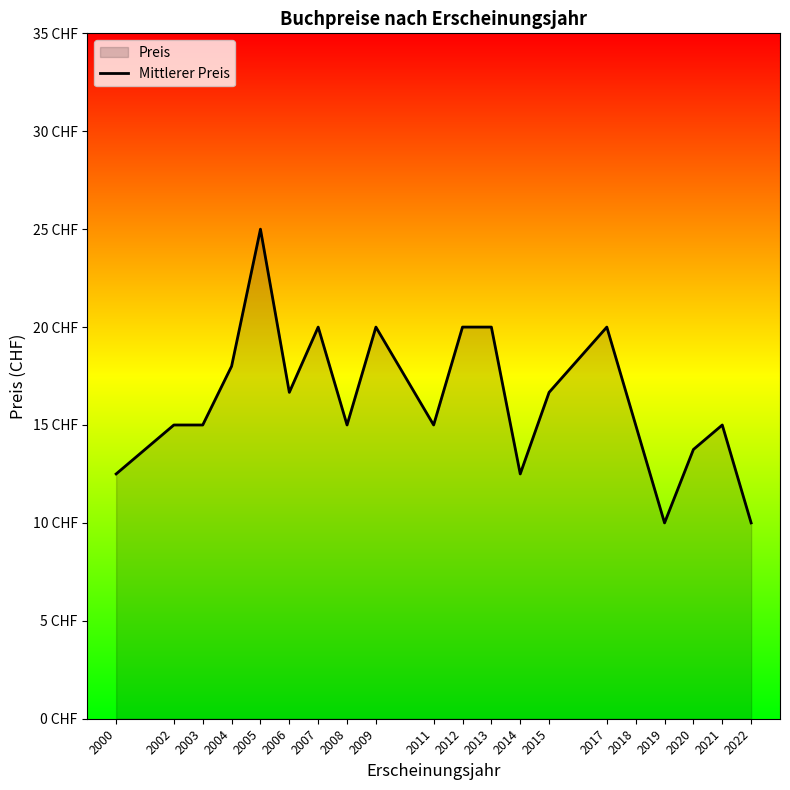

Rank the categories by value from highest to lowest.

2005, 2007, 2009, 2012, 2013, 2017, 2004, 2006, 2015, 2002, 2003, 2008, 2011, 2018, 2021, 2020, 2000, 2014, 2019, 2022